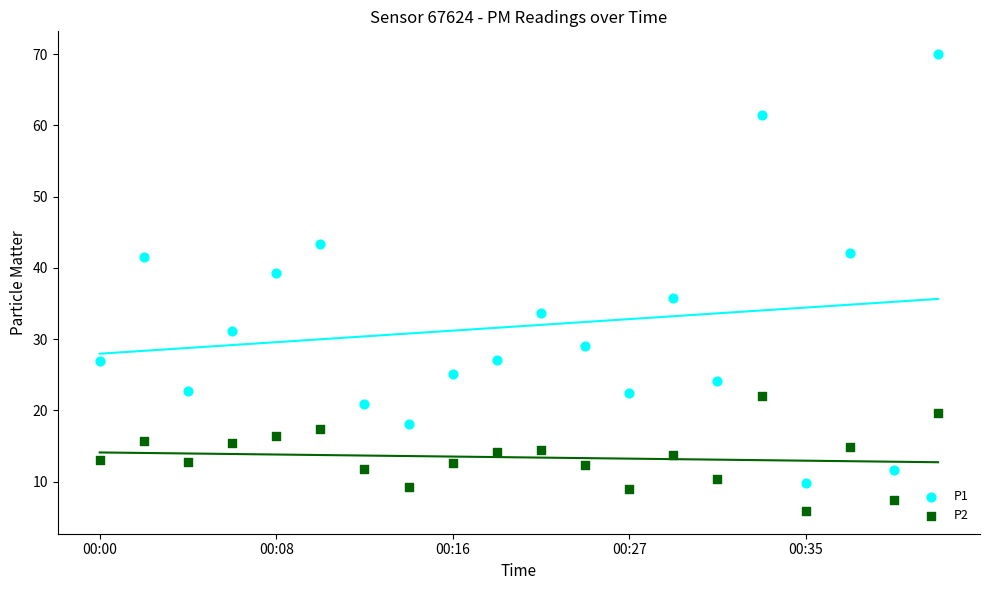

Across all data points, what is the range of Y values (max minus min)?

64.1